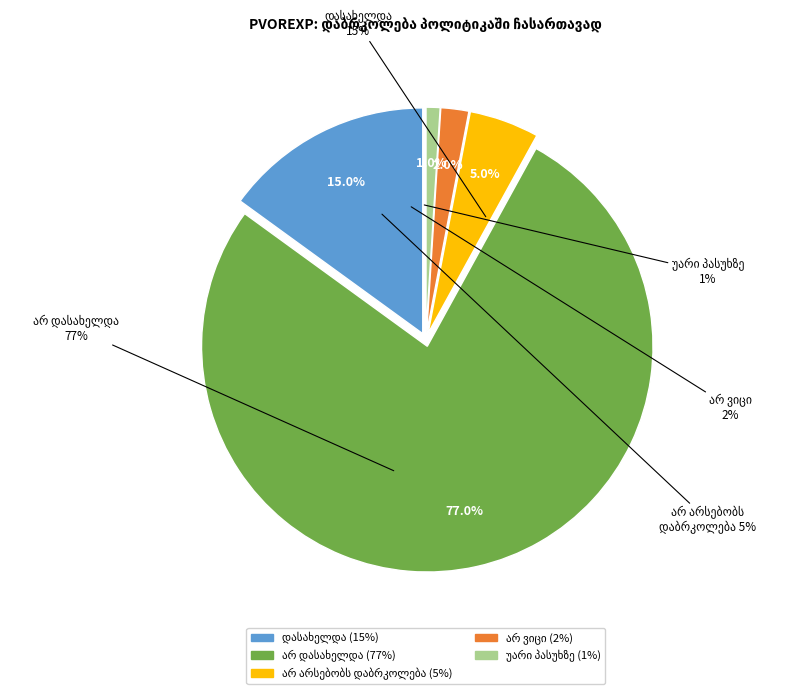

True or false: უარი პასუხზე accounts for 1% of the total.

True